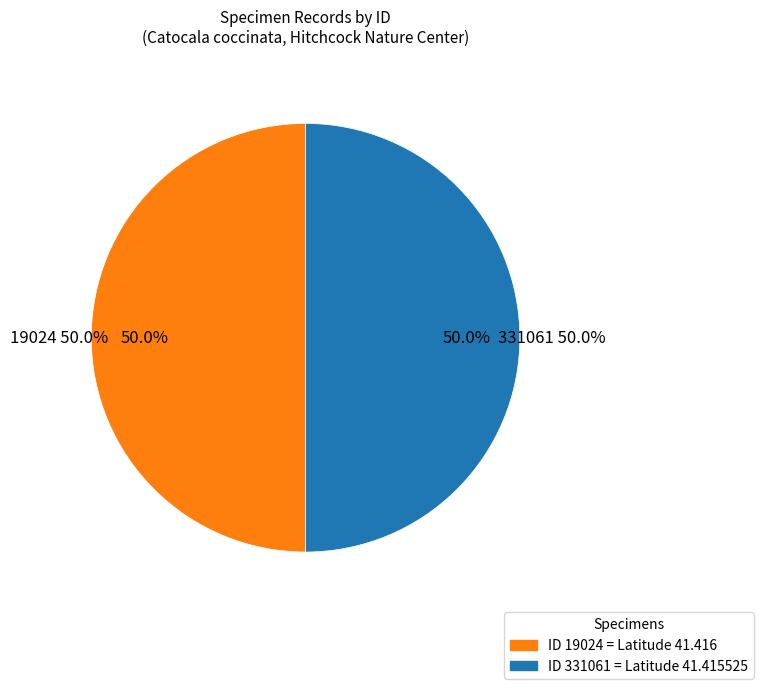

Is there any slice that represents more than half of the pie?

Yes